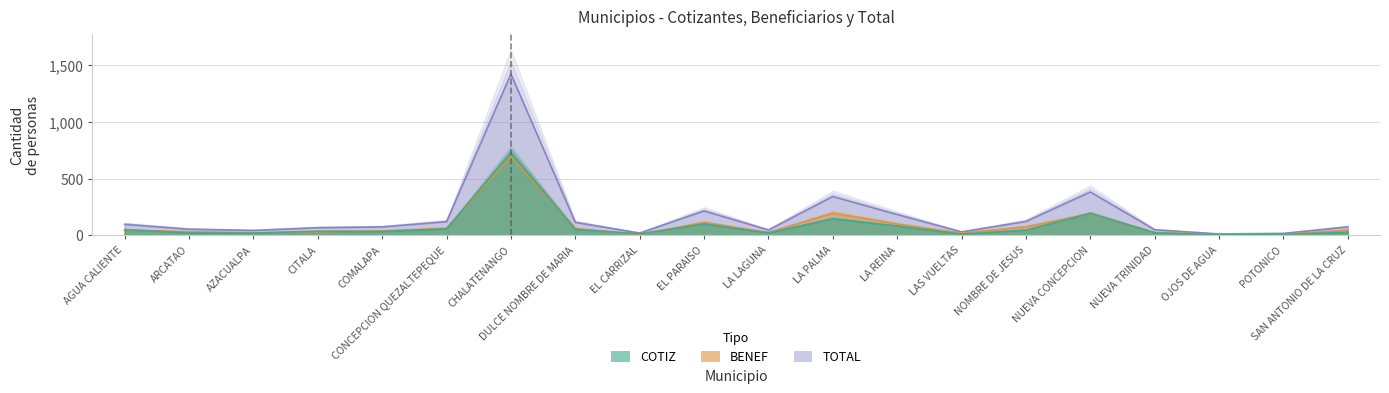

Reading left to right, what are all the values shown in this chart?

COTIZ: AGUA CALIENTE=51	ARCATAO=22	AZACUALPA=21	CITALA=37	COMALAPA=35	CONCEPCION QUEZALTEPEQUE=58	CHALATENANGO=729	DULCE NOMBRE DE MARIA=54	EL CARRIZAL=14	EL PARAISO=101	LA LAGUNA=22	LA PALMA=147	LA REINA=83	LAS VUELTAS=11	NOMBRE DE JESUS=47	NUEVA CONCEPCION=194	NUEVA TRINIDAD=24	OJOS DE AGUA=5	POTONICO=9	SAN ANTONIO DE LA CRUZ=28
BENEF: AGUA CALIENTE=47	ARCATAO=33	AZACUALPA=23	CITALA=31	COMALAPA=40	CONCEPCION QUEZALTEPEQUE=63	CHALATENANGO=694	DULCE NOMBRE DE MARIA=61	EL CARRIZAL=7	EL PARAISO=115	LA LAGUNA=26	LA PALMA=196	LA REINA=101	LAS VUELTAS=20	NOMBRE DE JESUS=76	NUEVA CONCEPCION=189	NUEVA TRINIDAD=26	OJOS DE AGUA=8	POTONICO=9	SAN ANTONIO DE LA CRUZ=47
TOTAL: AGUA CALIENTE=98	ARCATAO=55	AZACUALPA=44	CITALA=68	COMALAPA=75	CONCEPCION QUEZALTEPEQUE=121	CHALATENANGO=1423	DULCE NOMBRE DE MARIA=115	EL CARRIZAL=21	EL PARAISO=216	LA LAGUNA=48	LA PALMA=343	LA REINA=184	LAS VUELTAS=31	NOMBRE DE JESUS=123	NUEVA CONCEPCION=383	NUEVA TRINIDAD=50	OJOS DE AGUA=13	POTONICO=18	SAN ANTONIO DE LA CRUZ=75